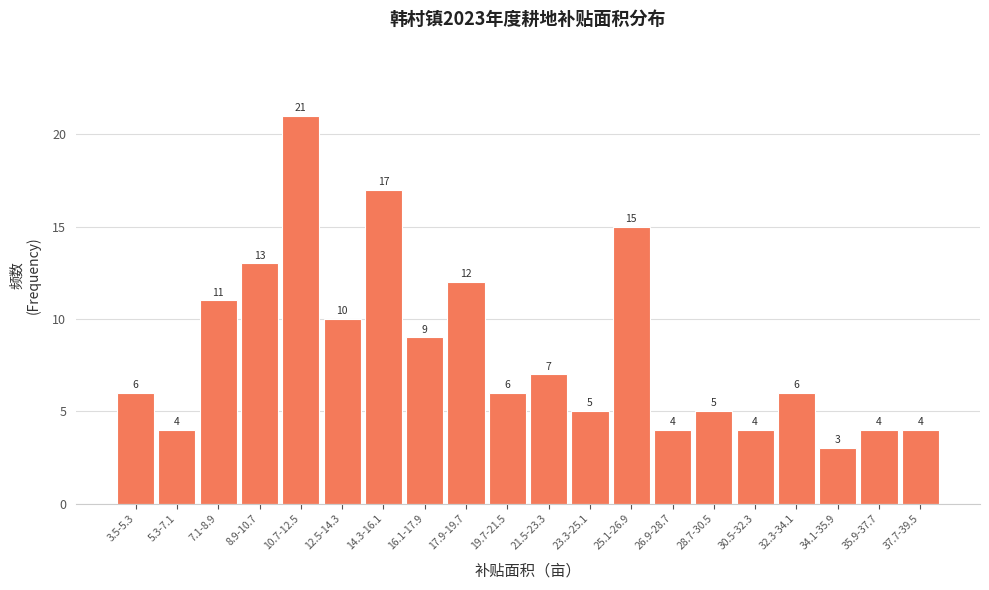

Reading right to left, what are all the values shown in this chart?

37.7-39.5=4	35.9-37.7=4	34.1-35.9=3	32.3-34.1=6	30.5-32.3=4	28.7-30.5=5	26.9-28.7=4	25.1-26.9=15	23.3-25.1=5	21.5-23.3=7	19.7-21.5=6	17.9-19.7=12	16.1-17.9=9	14.3-16.1=17	12.5-14.3=10	10.7-12.5=21	8.9-10.7=13	7.1-8.9=11	5.3-7.1=4	3.5-5.3=6